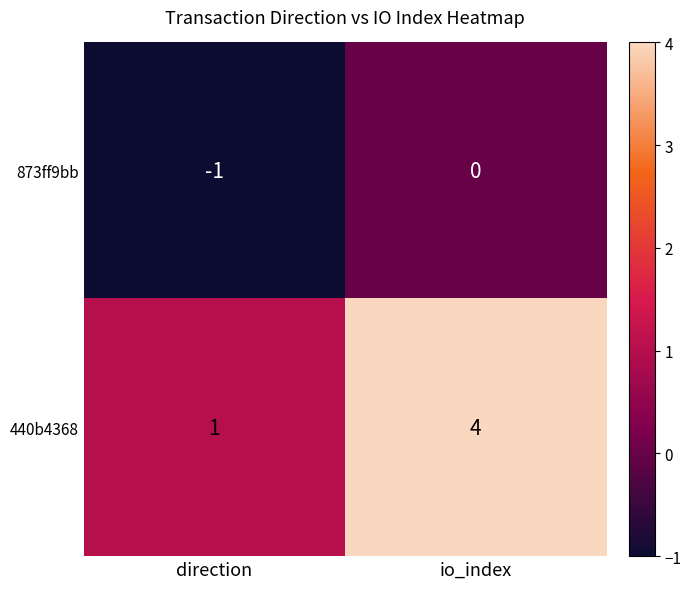

Between direction and io_index, which series saw the biggest shift?

440b4368